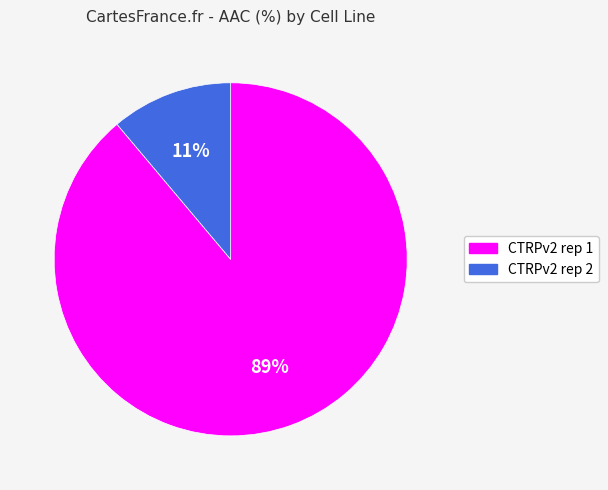

To the nearest percent, what portion does CTRPv2 rep 1 represent?

89%